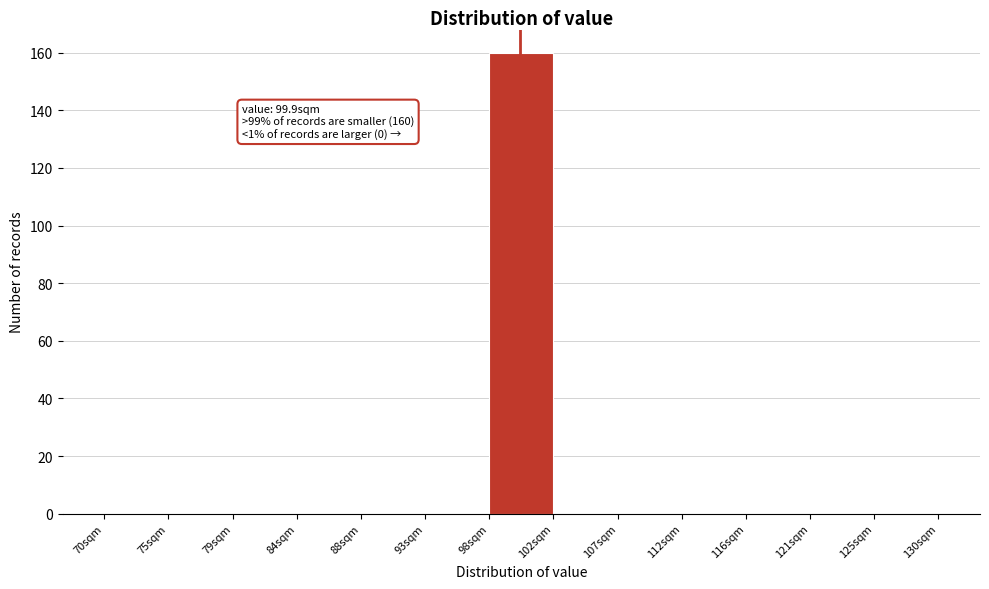

Over which range of the x-axis is the bar tallest?

97.5 to 102.5